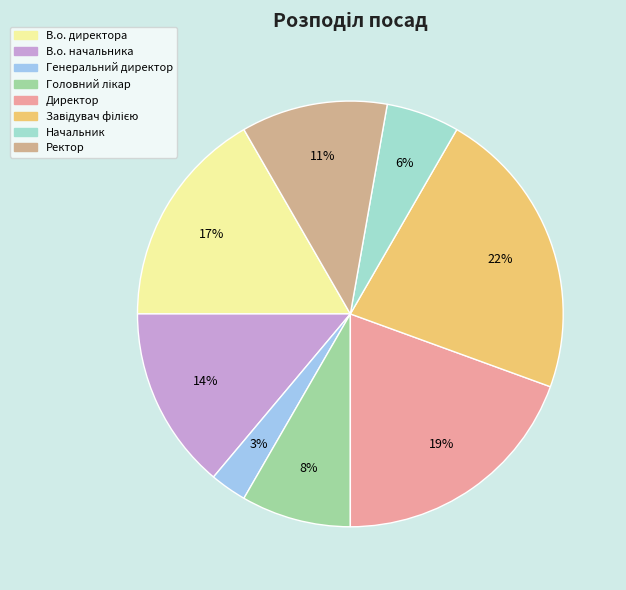

How much of the chart is everything except Головний лікар?

91.7%